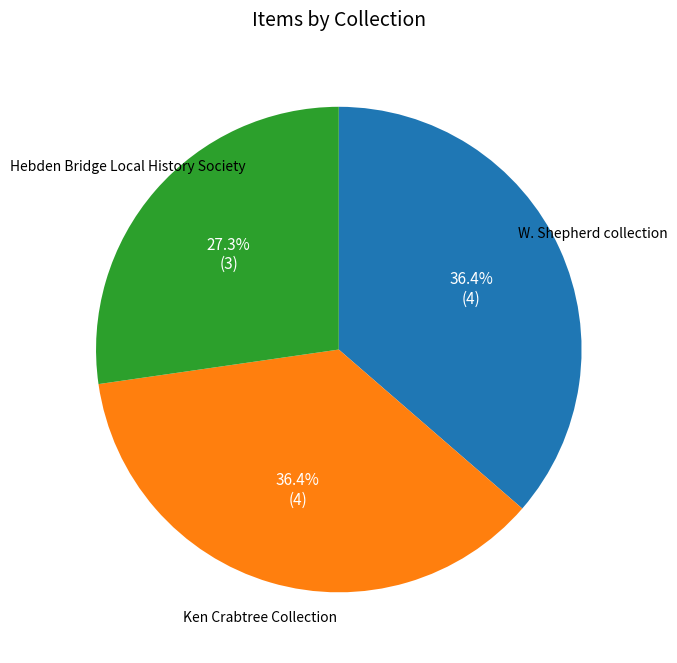

Is there any slice that represents more than half of the pie?

No